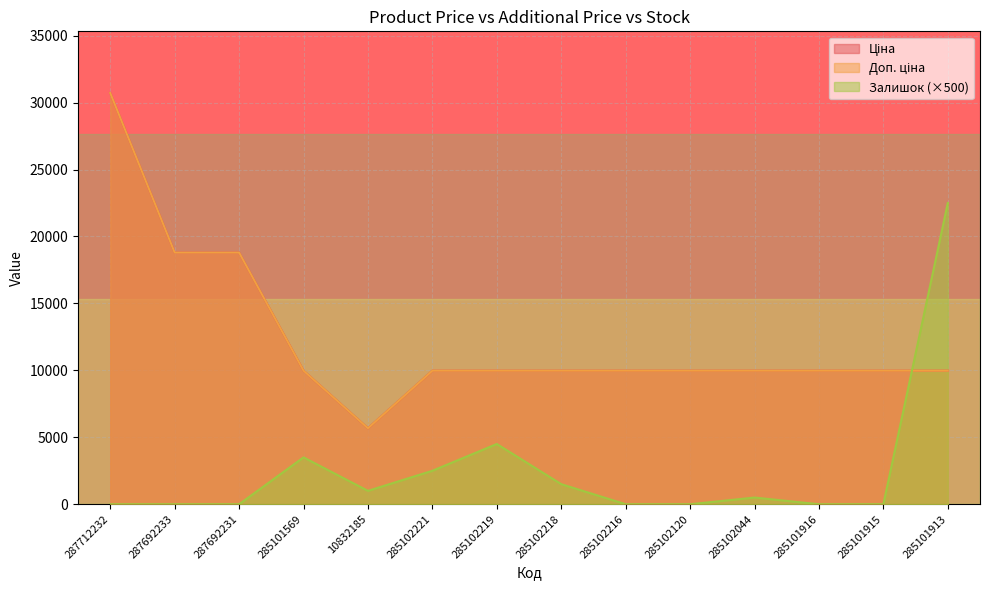

Count the number of categories in the chart.

14